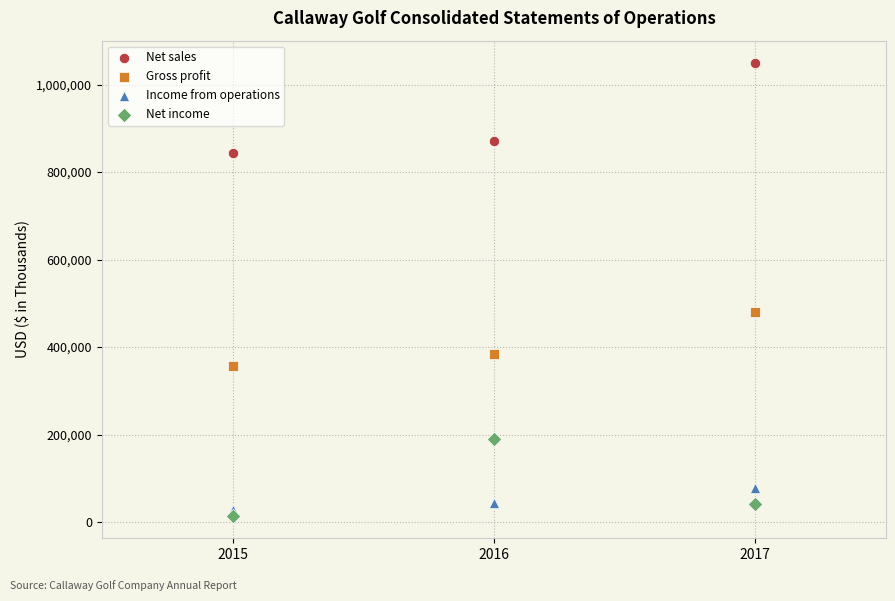

Which series contains the highest Y value?

Net sales